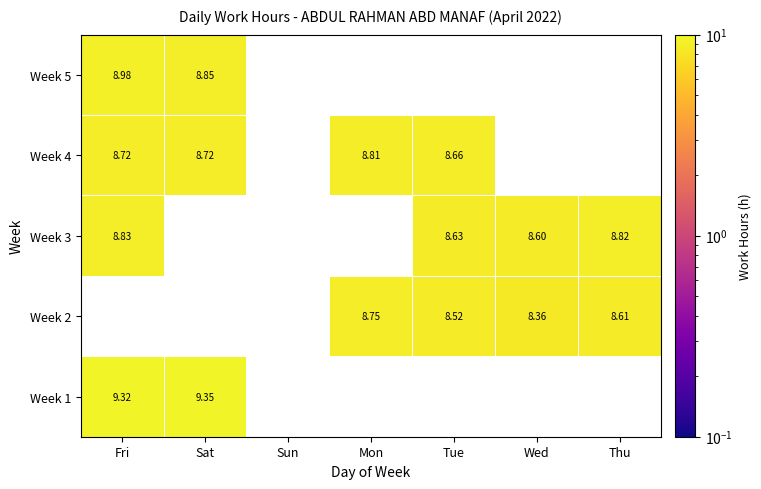

Is the value of Week 1 at Sat greater than the value of Week 4 at Mon?

Yes